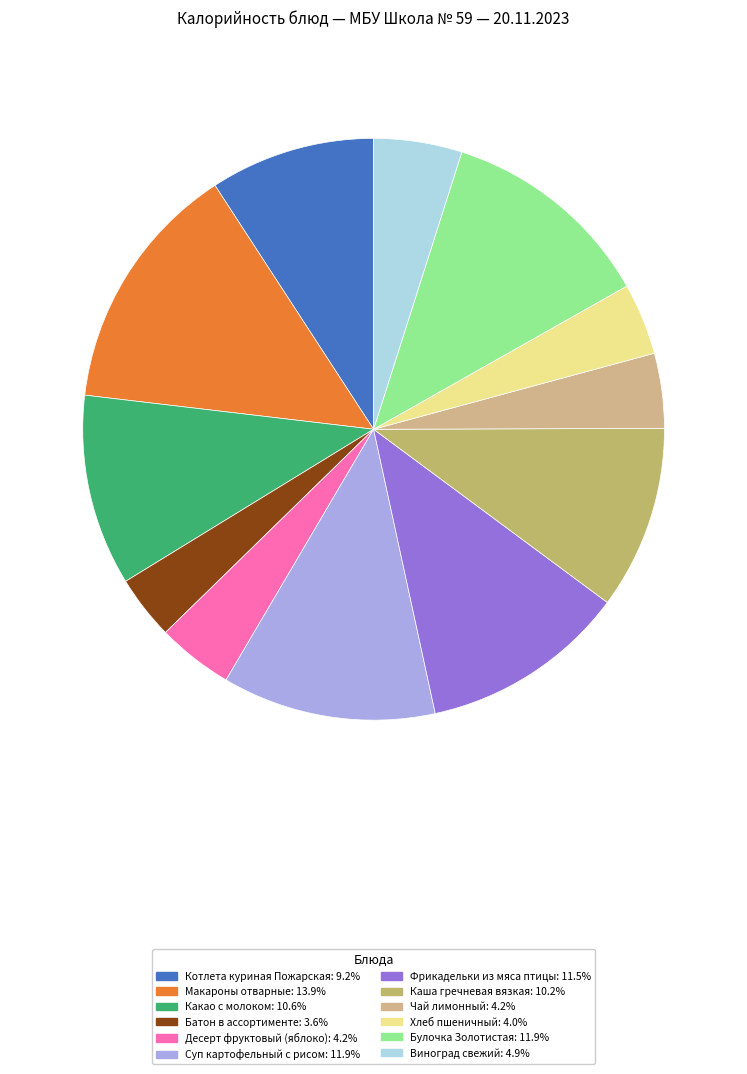

How many segments does this pie chart have?

12